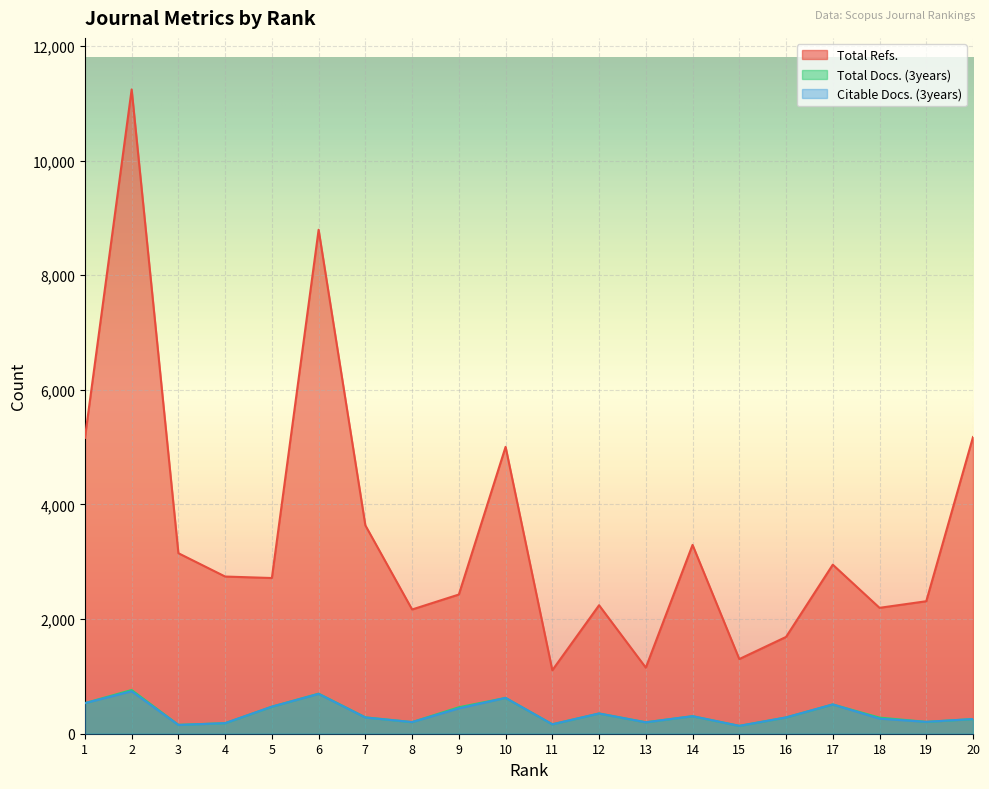

What is the spread (max minus min) of values at 1?

4628